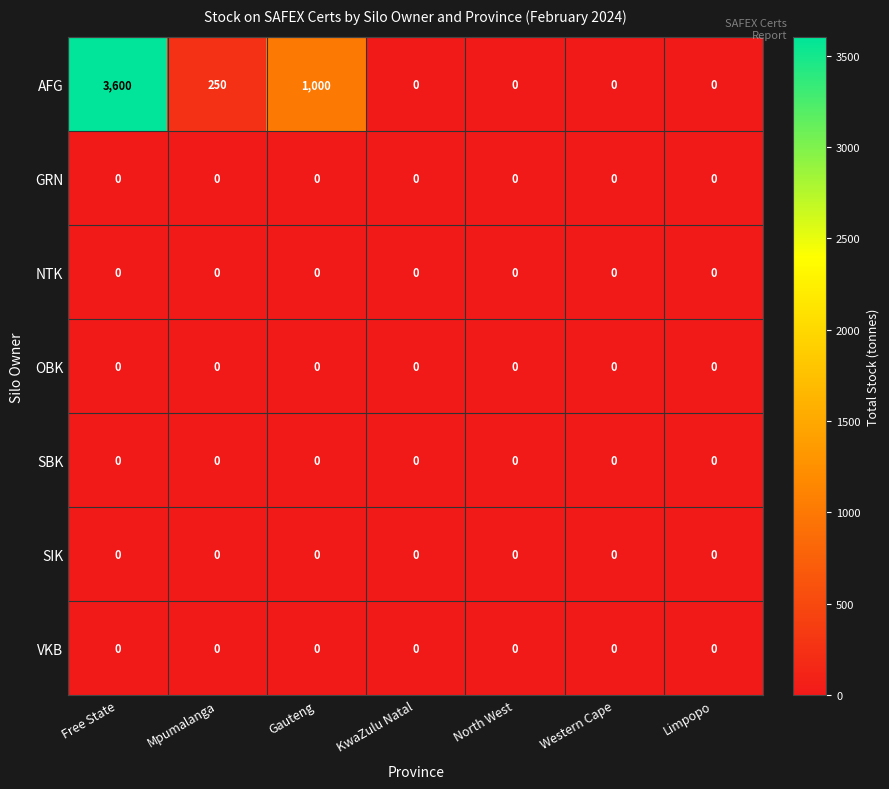

What is the greatest value displayed?

3600